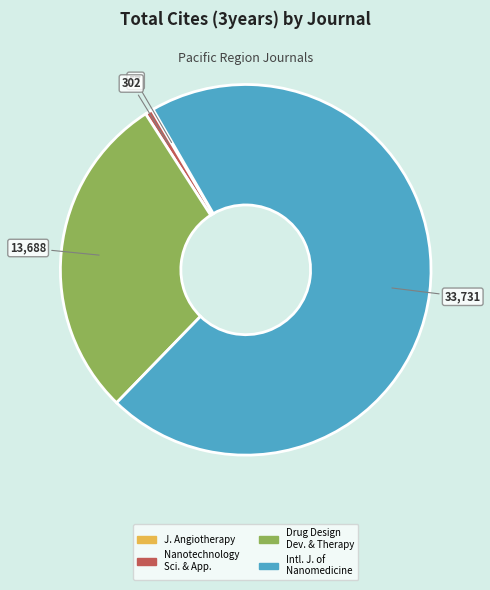

Approximately how many times larger is the value at Drug Design Dev. & Therapy compared to Nanotechnology Sci. & App.?

45.3